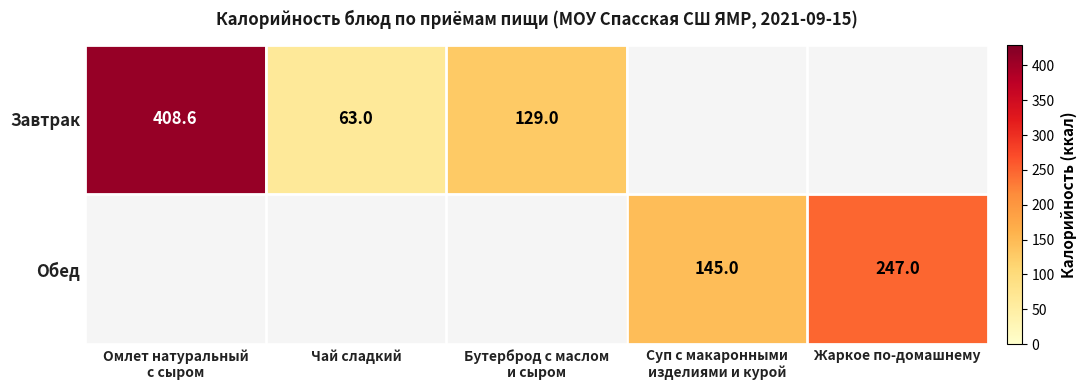

The Обед series shows 247.0 at Жаркое по-домашнему. True or false?

True